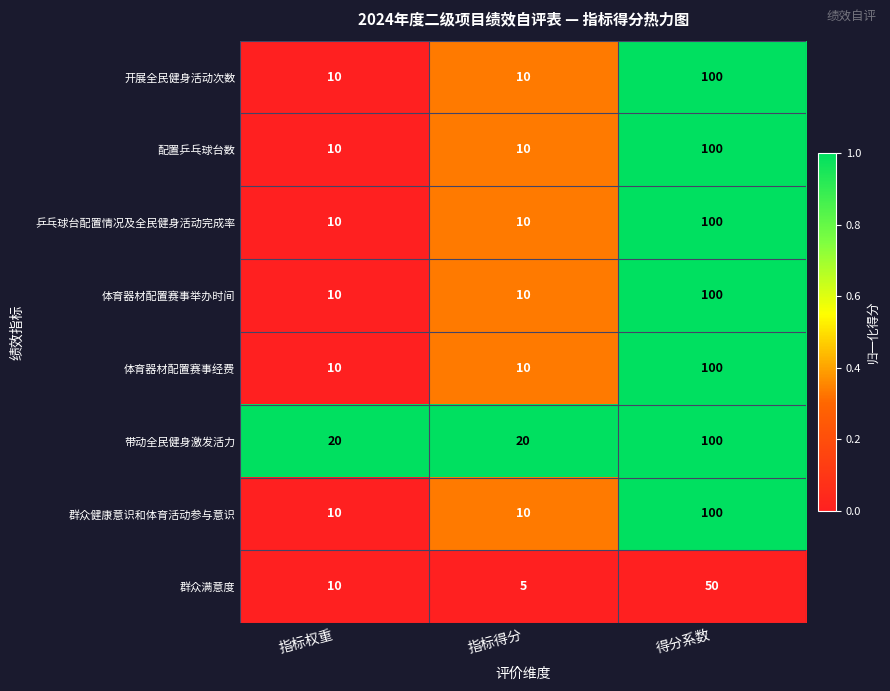

Reading left to right, list all the values displayed in this chart.

开展全民健身活动次数: 指标权重=10	指标得分=10	得分系数=100
配置乒乓球台数: 指标权重=10	指标得分=10	得分系数=100
乒乓球台配置情况及全民健身活动完成率: 指标权重=10	指标得分=10	得分系数=100
体育器材配置赛事举办时间: 指标权重=10	指标得分=10	得分系数=100
体育器材配置赛事经费: 指标权重=10	指标得分=10	得分系数=100
带动全民健身激发活力: 指标权重=20	指标得分=20	得分系数=100
群众健康意识和体育活动参与意识: 指标权重=10	指标得分=10	得分系数=100
群众满意度: 指标权重=10	指标得分=5	得分系数=50